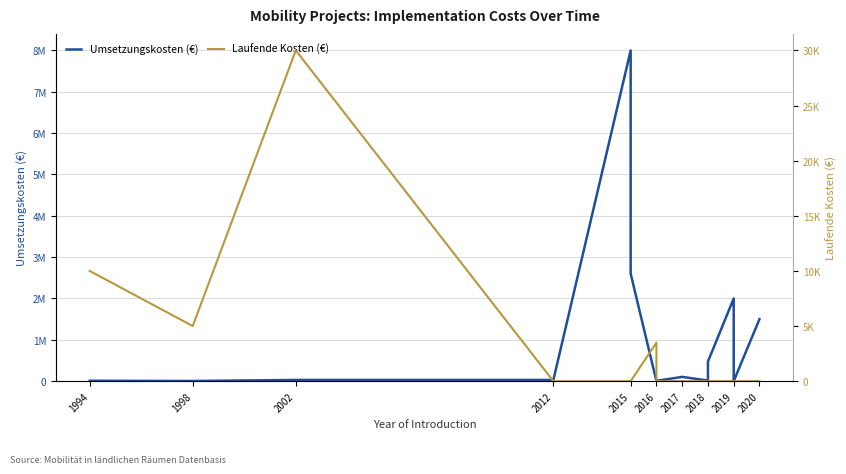

What position from the right is 16?

1